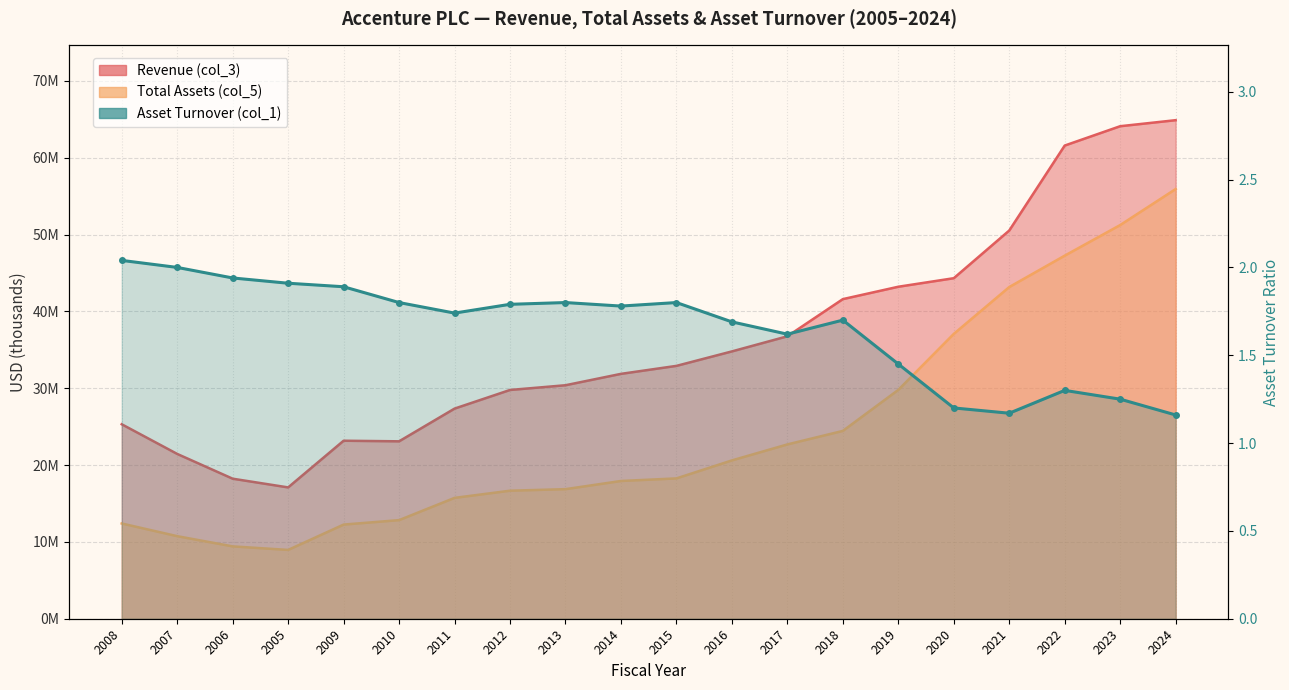

What is the highest value of the Revenue (col_3) series?

64896464.0